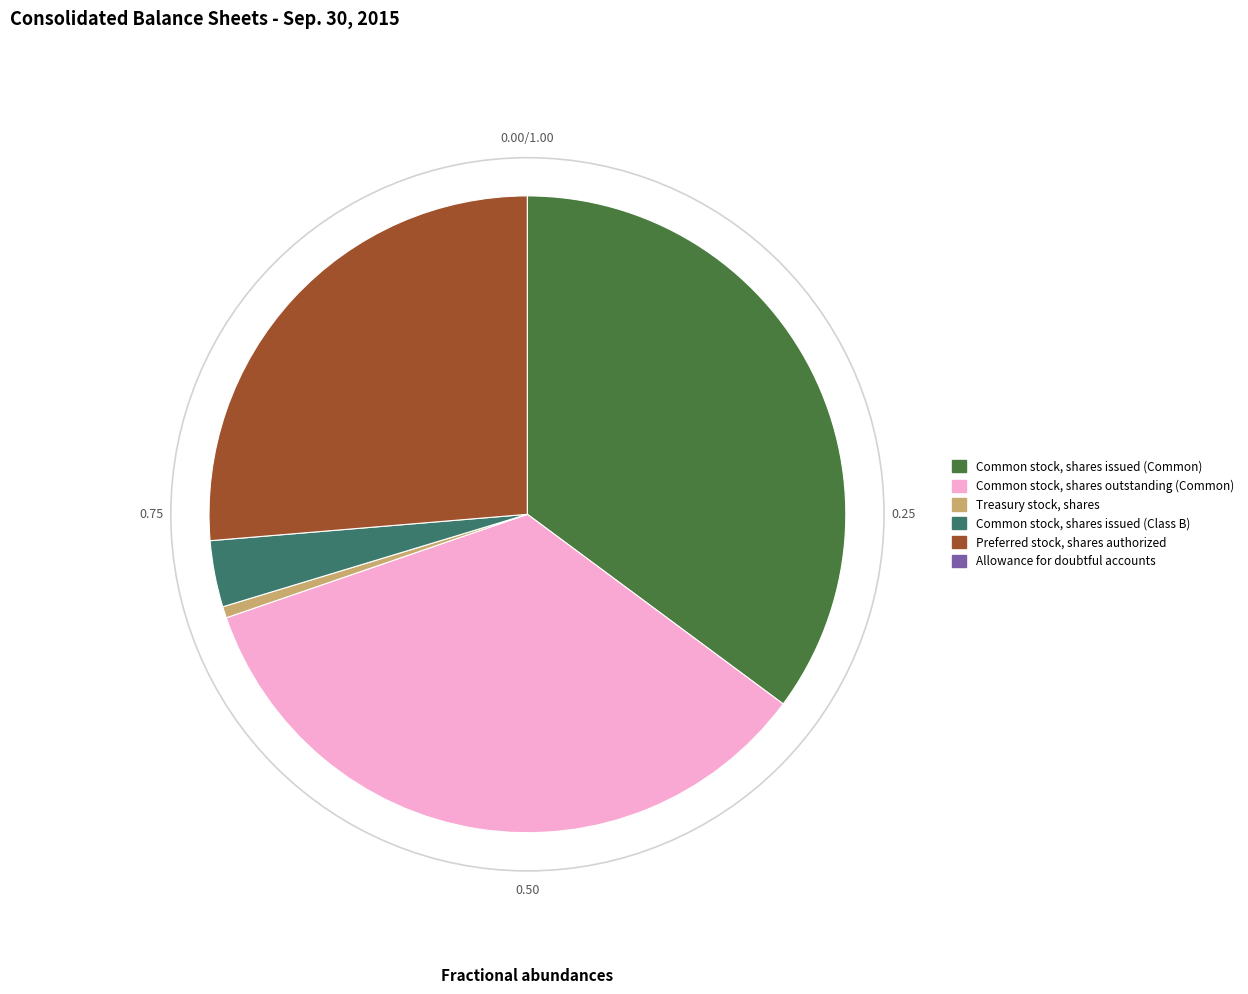

Which has a higher value, Common stock, shares issued (Class B) or Preferred stock, shares authorized?

Preferred stock, shares authorized